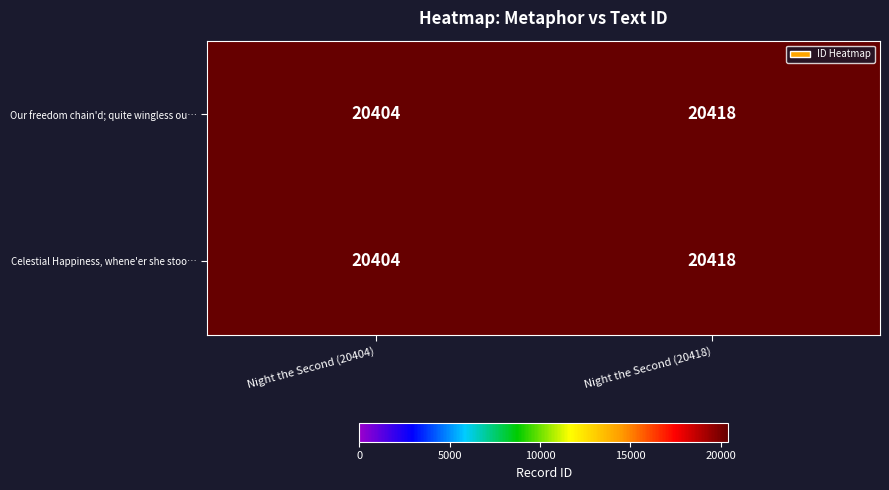

The value of Celestial Happiness, whene'er she stoo… at Night the Second (20404) is 12024. True or false?

False